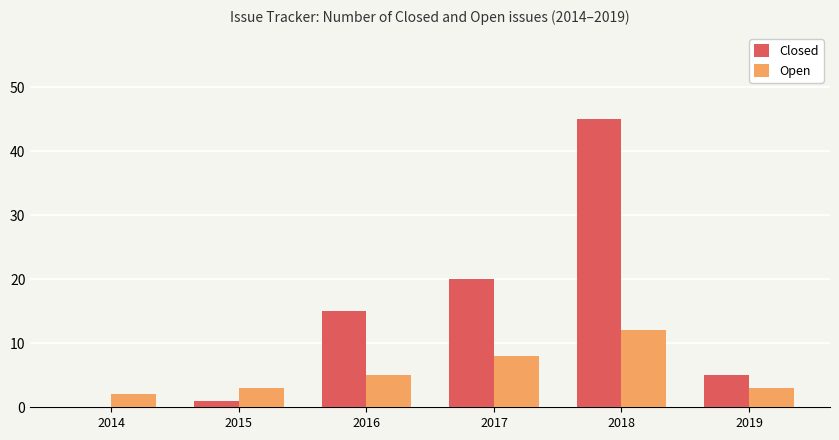

What value does the Open series have at 2015?

3